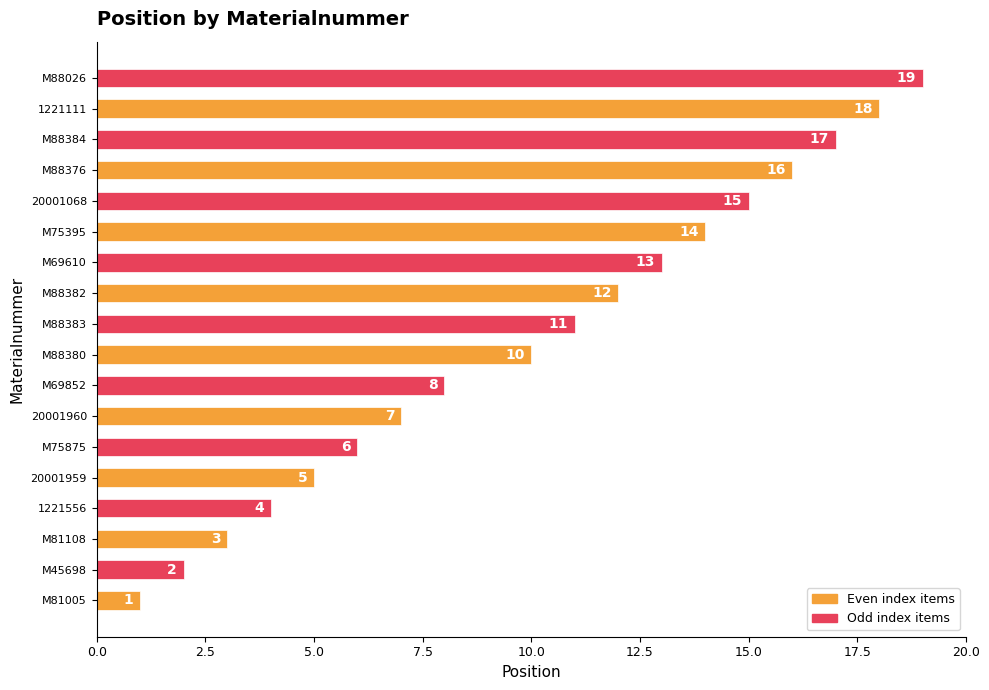

At which label is the value closest to 10?

M88380